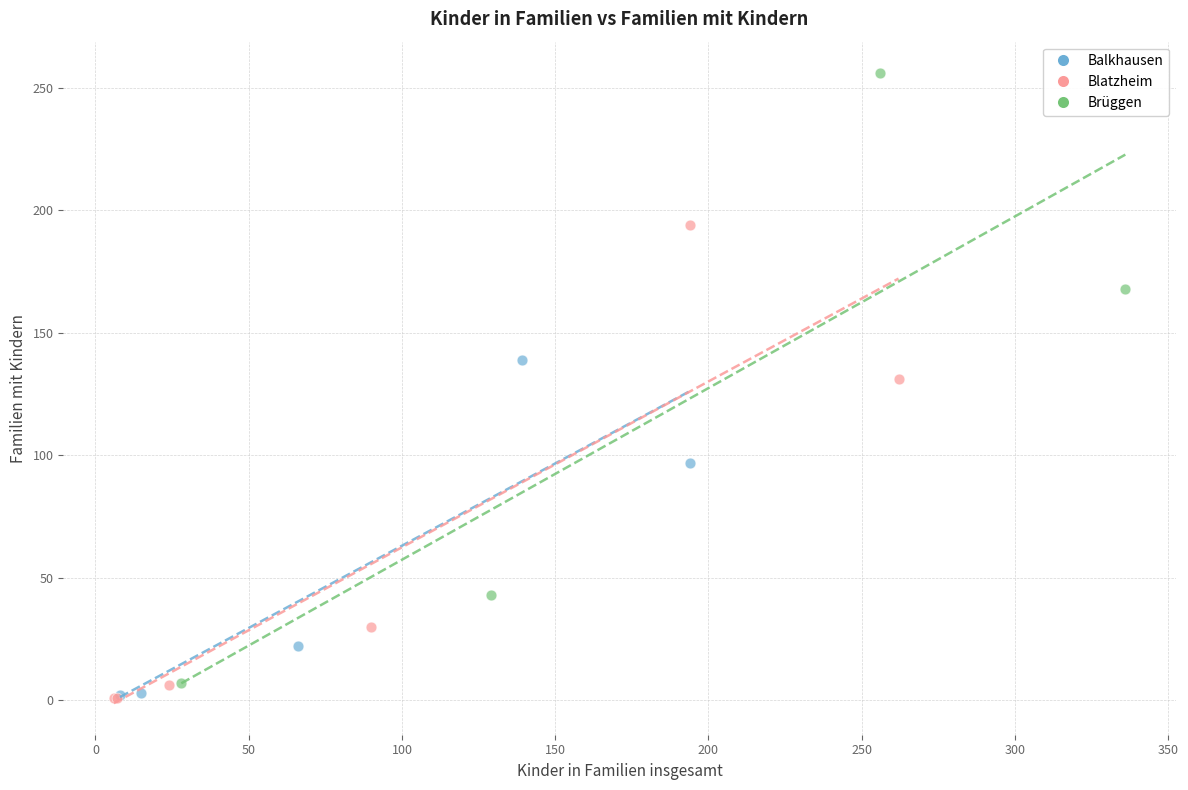

Which series contains the highest Y value?

Brüggen